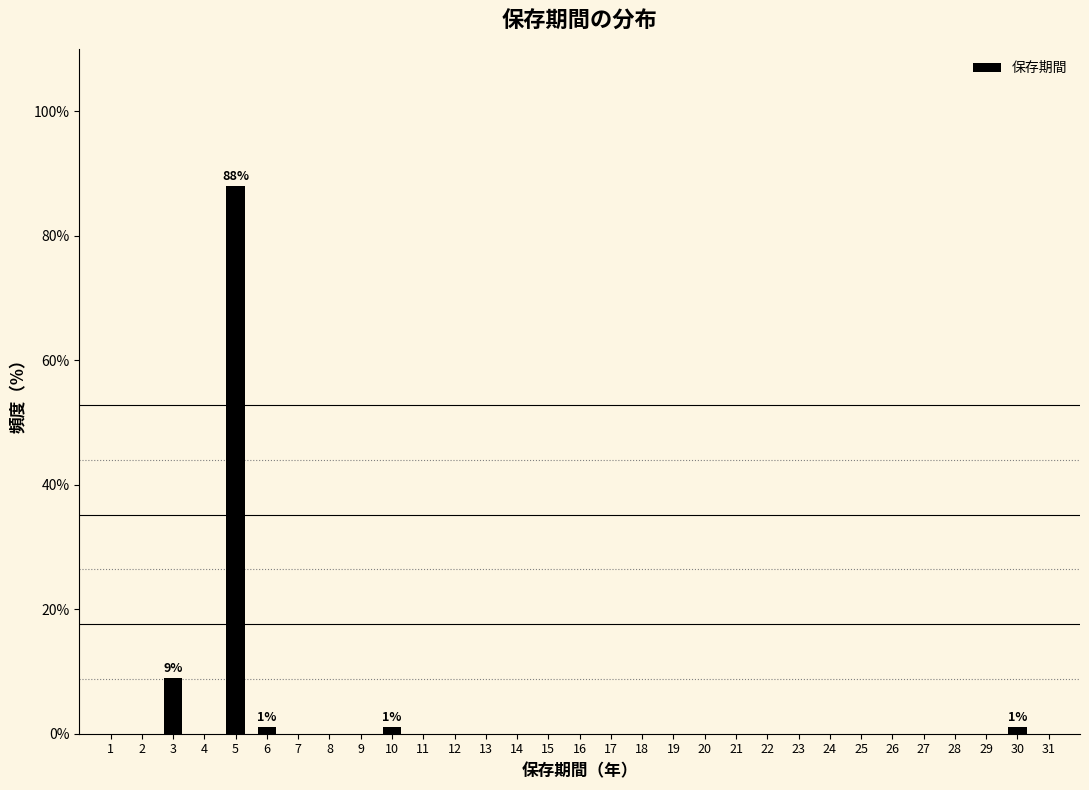

Reading right to left, transcribe all the data shown in this chart.

1	1	1	88	9